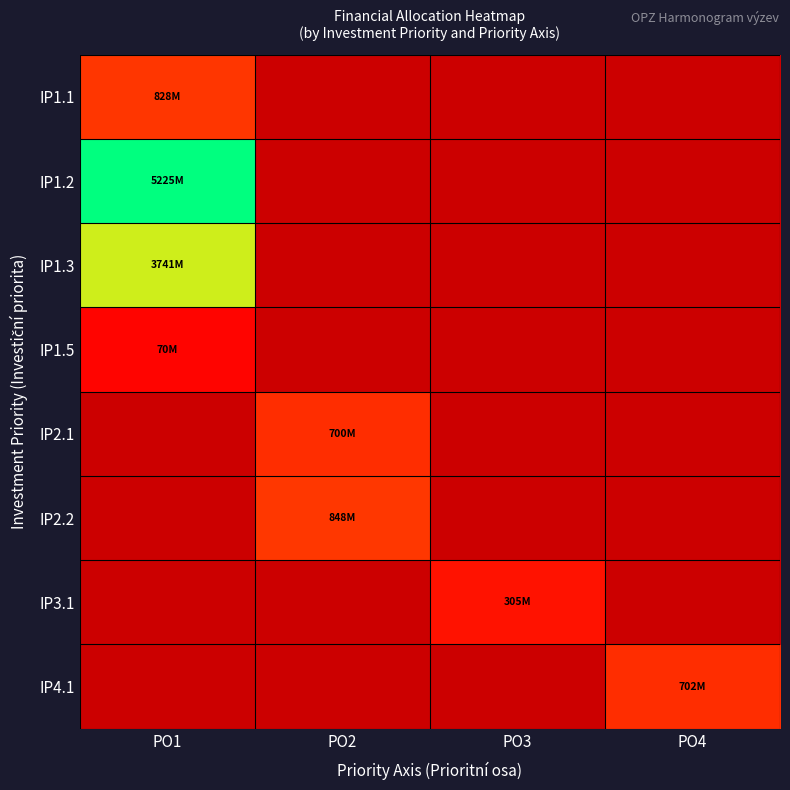

At which category does the chart reach its peak across all series?

PO1